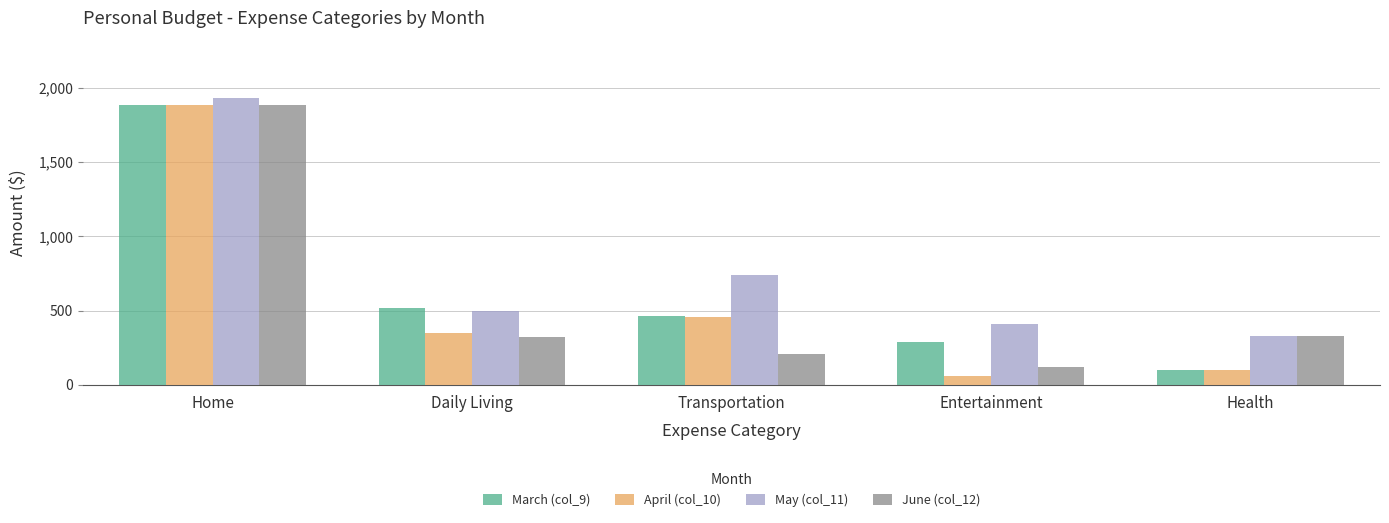

What is the difference between the May (col_11) values at Transportation and Health?

410